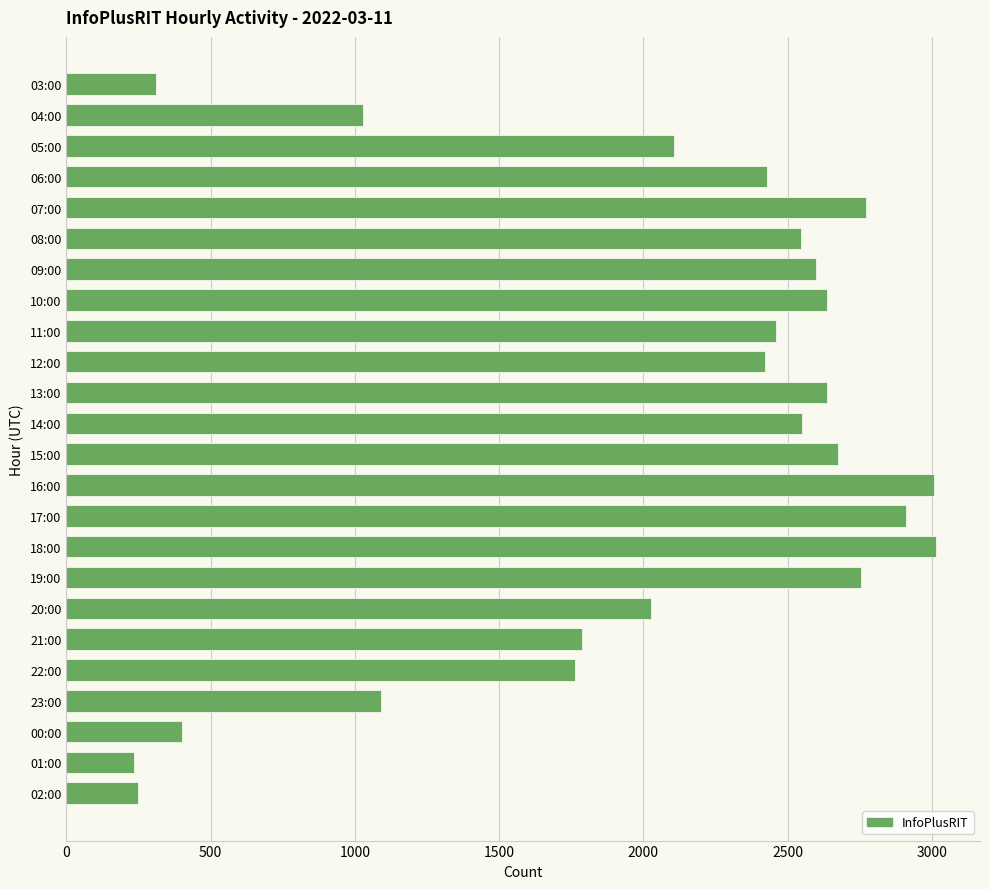

Approximately how many times larger is the value at 22:00 compared to 01:00?

7.5